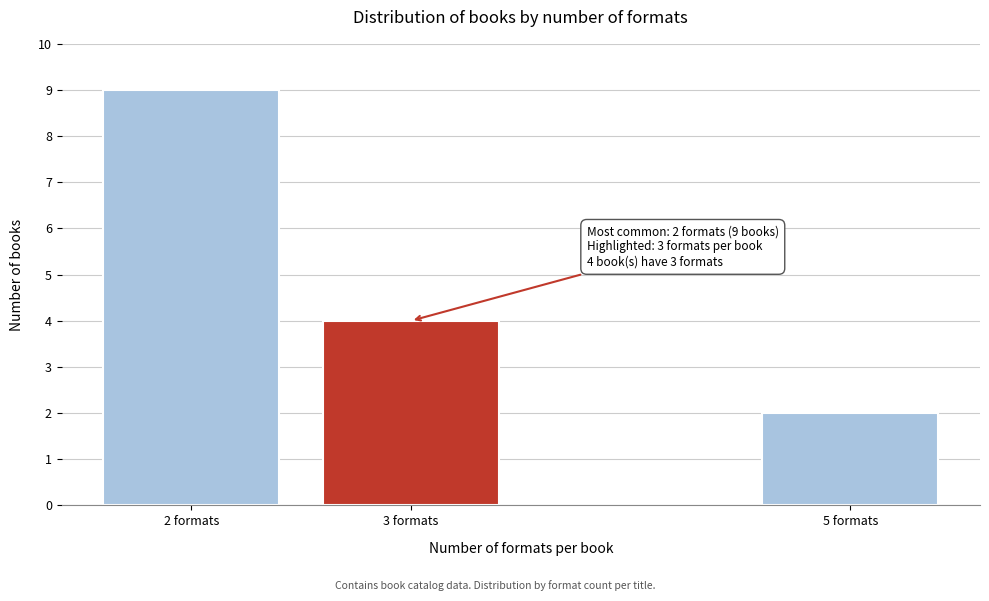

Reading left to right, extract all data points from this chart.

2 formats=9	3 formats=4	5 formats=2